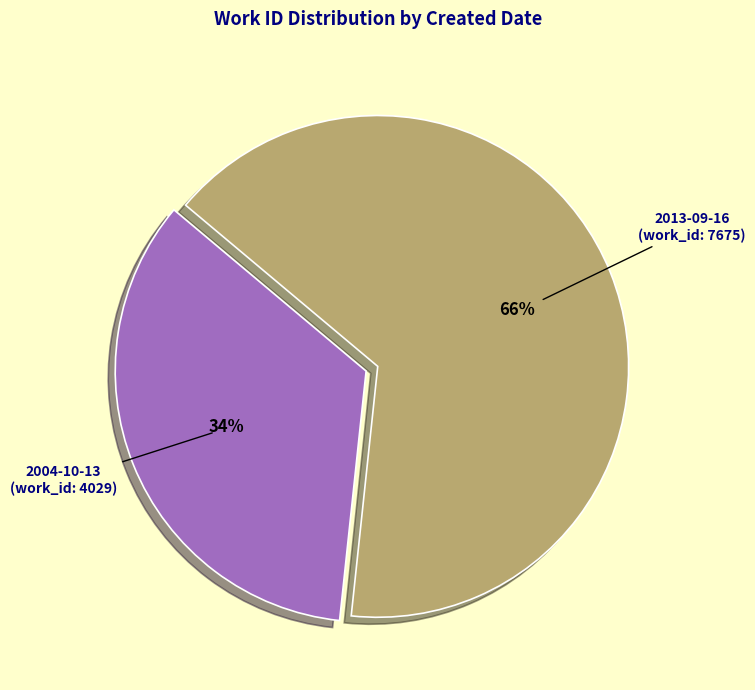

True or false: 2013-09-16 accounts for 52% of the total.

False